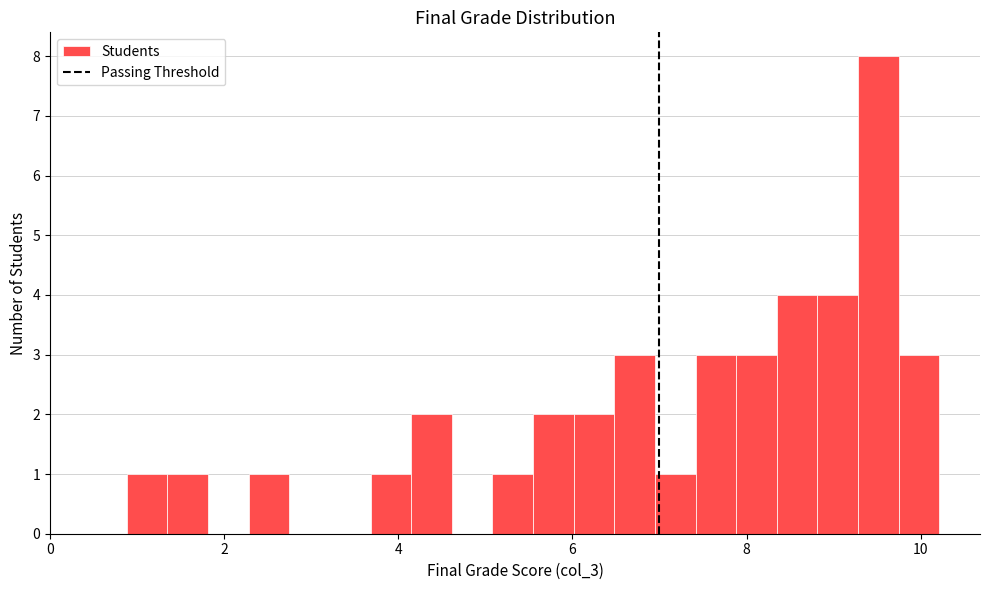

Around what value on the x-axis is the tallest bar? Give the approximate position of its centre, as read against the axis.

9.6